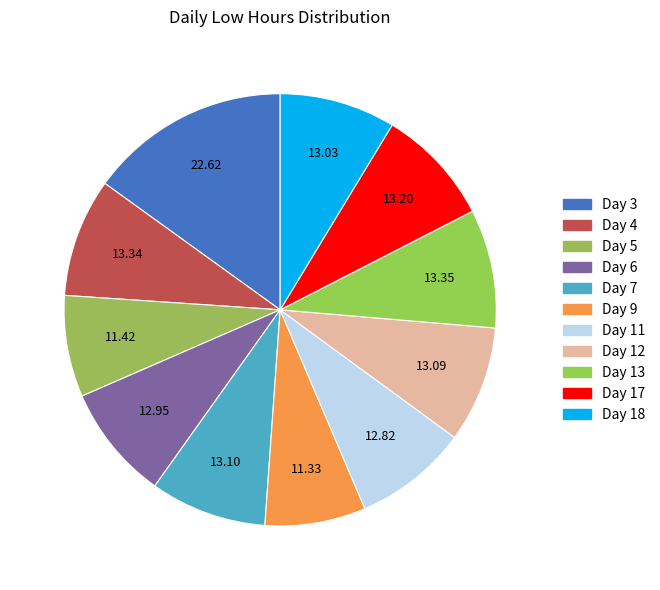

How many slices are in this pie chart?

11